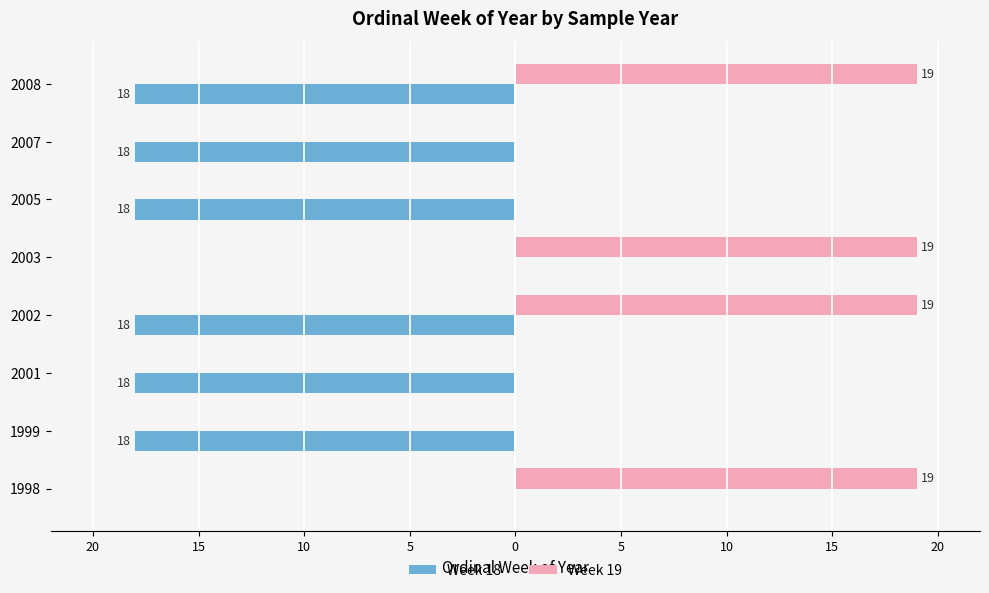

What is the minimum value shown in the chart?

-18